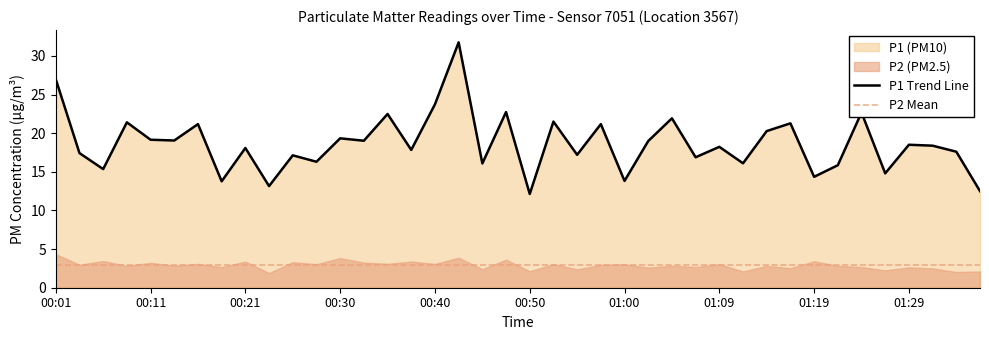

What is the sum of the values at 00:13 and 00:11?

38.2